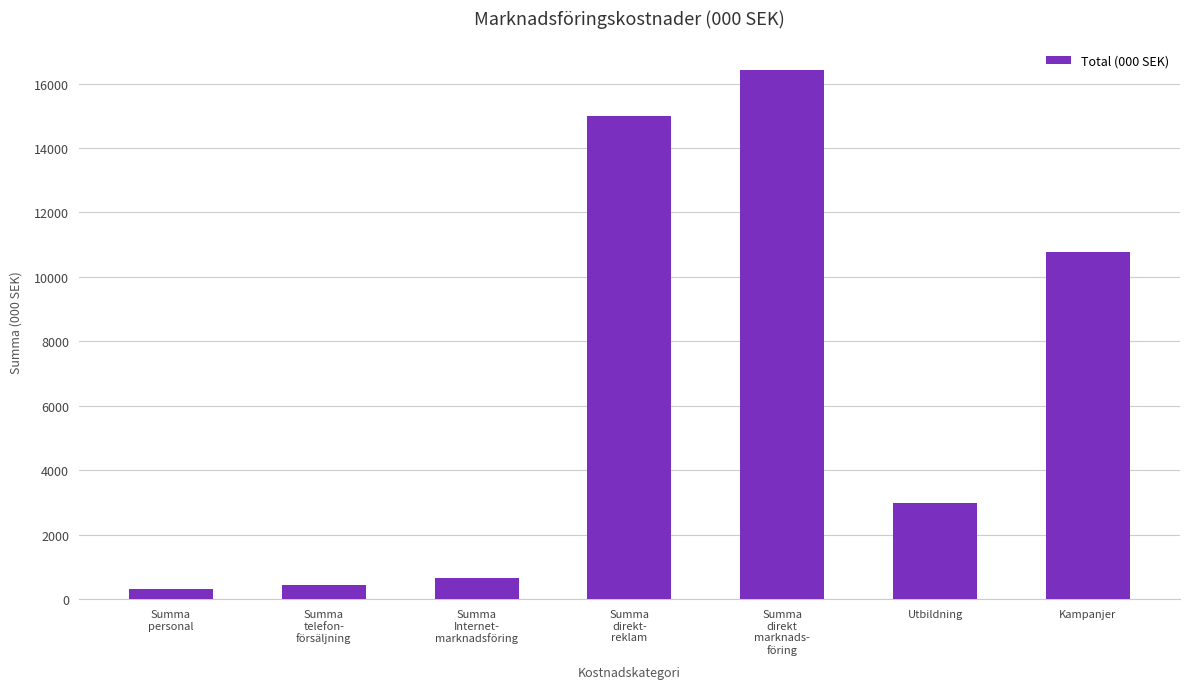

How many bars are there in total?

7